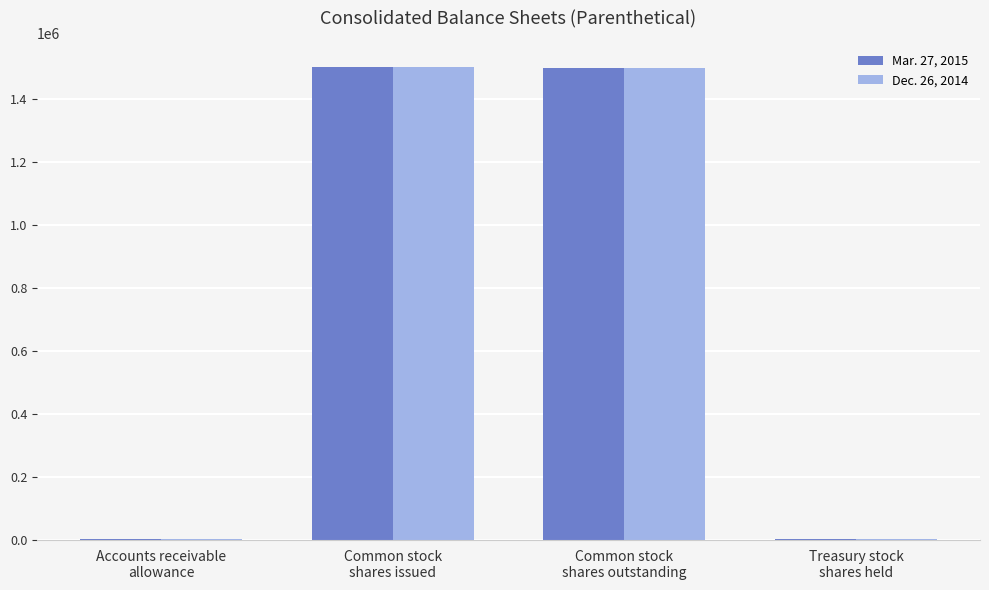

What is the maximum value shown in the chart?

1502092